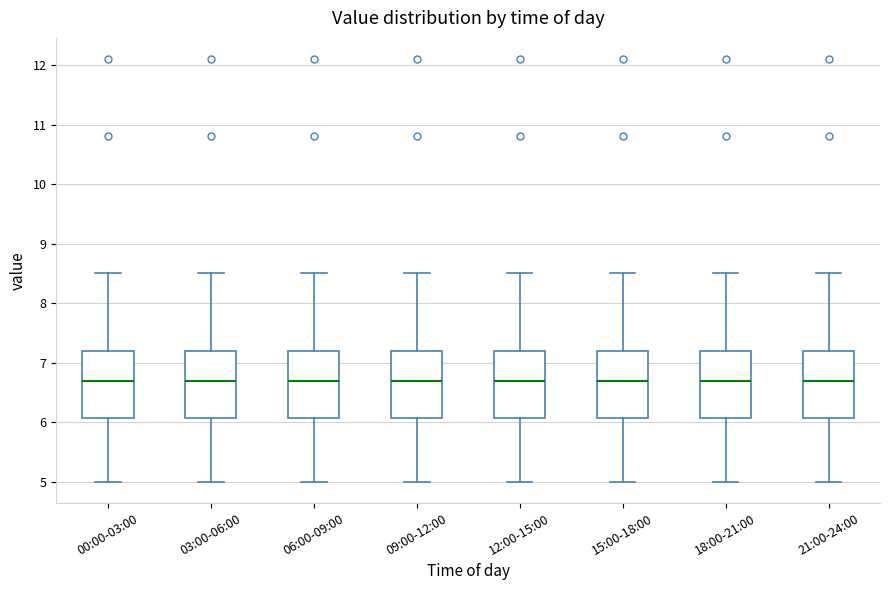

Where does the median line of the box for 12:00-15:00 sit on the y-axis? The values are not printed on the chart, so give them approximately, as read against the axis.

6.7